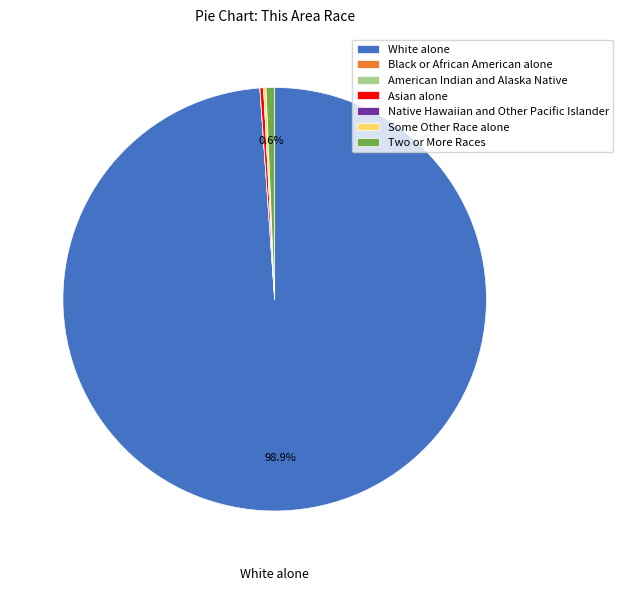

Is there a majority slice in this chart?

Yes